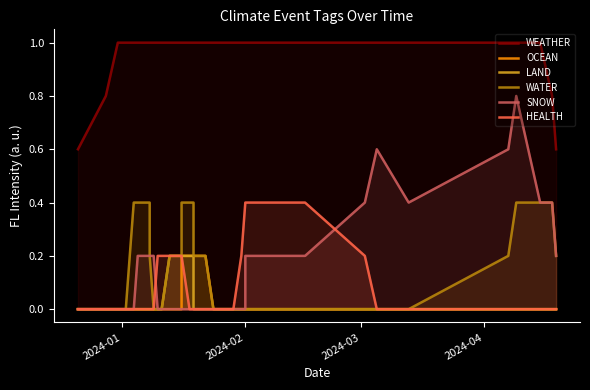

Which series has the largest total across all categories?

WEATHER